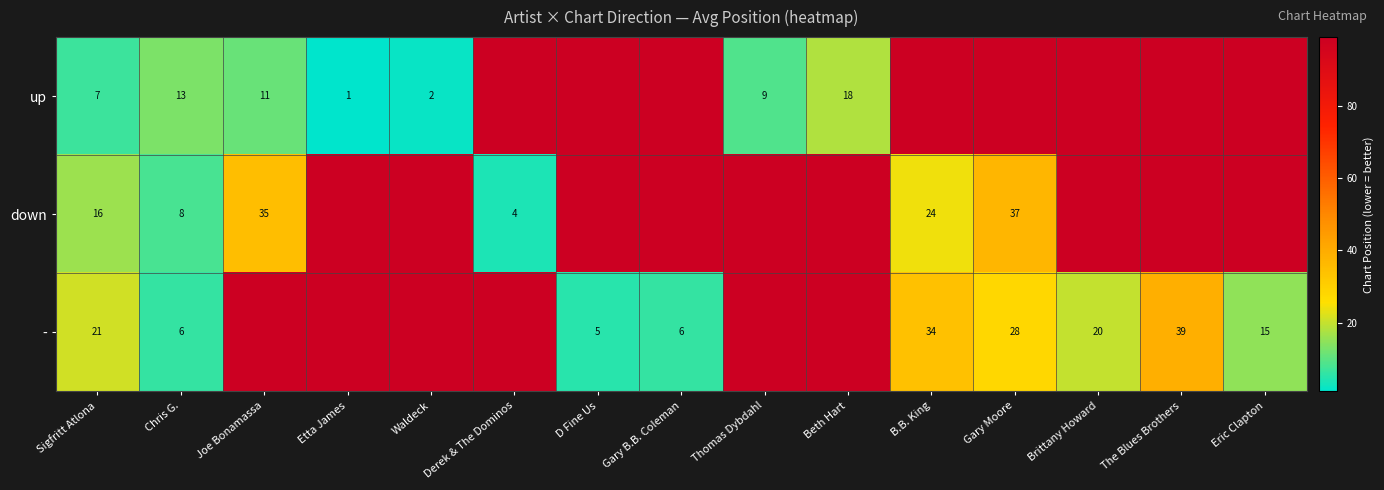

The - series shows 13 at B.B. King. True or false?

False